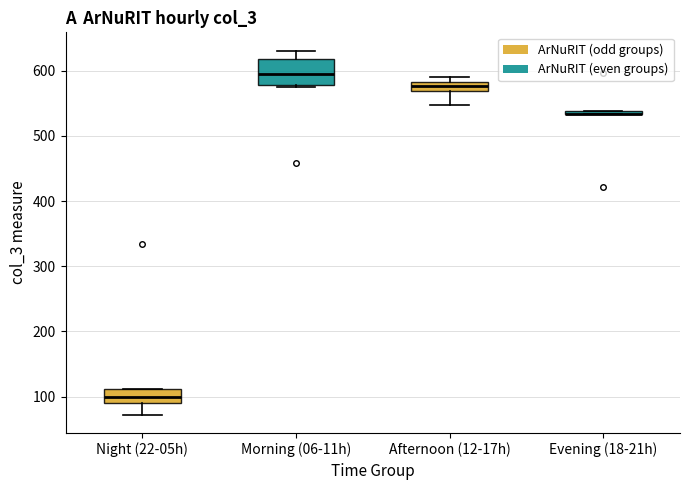

Where does the median line of the box for Morning (06-11h) sit on the y-axis? The values are not printed on the chart, so give them approximately, as read against the axis.

590